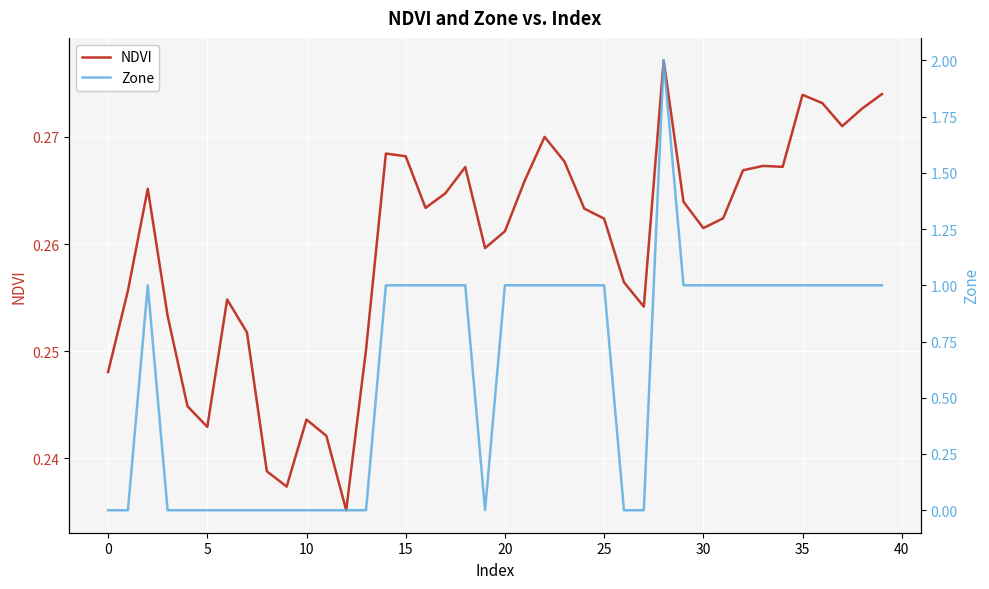

True or false: NDVI has a value of 0.4 at 30.

False